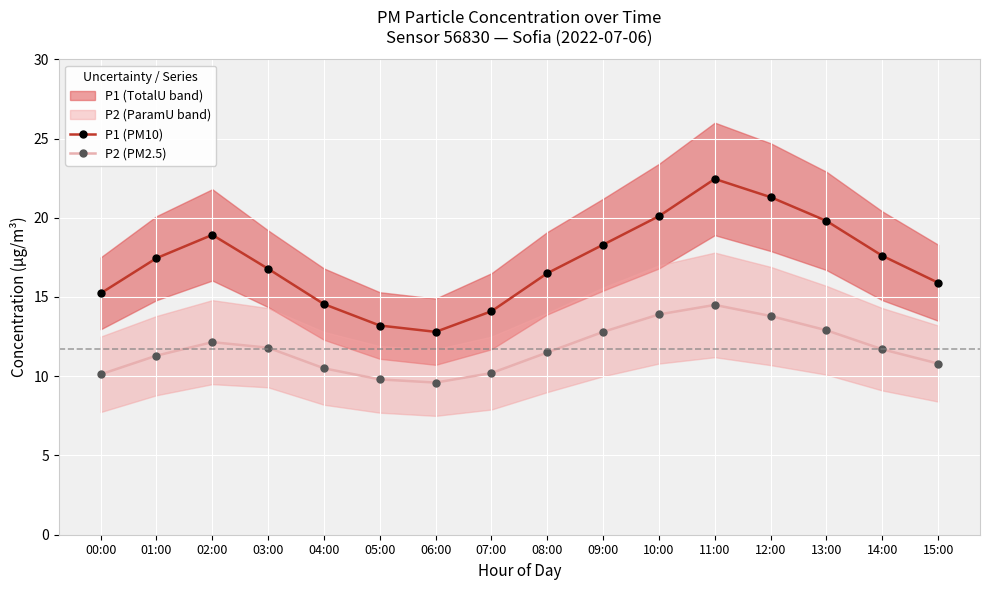

What is the value of the P2 (PM2.5) point at the 1st from the left?

10.1